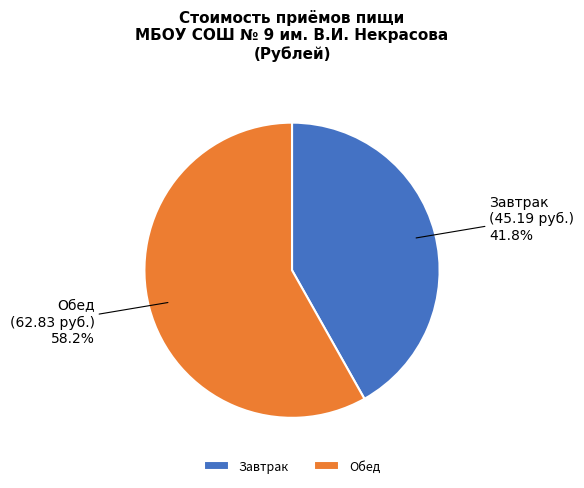

What is the ratio of the value at Завтрак to the value at Обед?

0.7